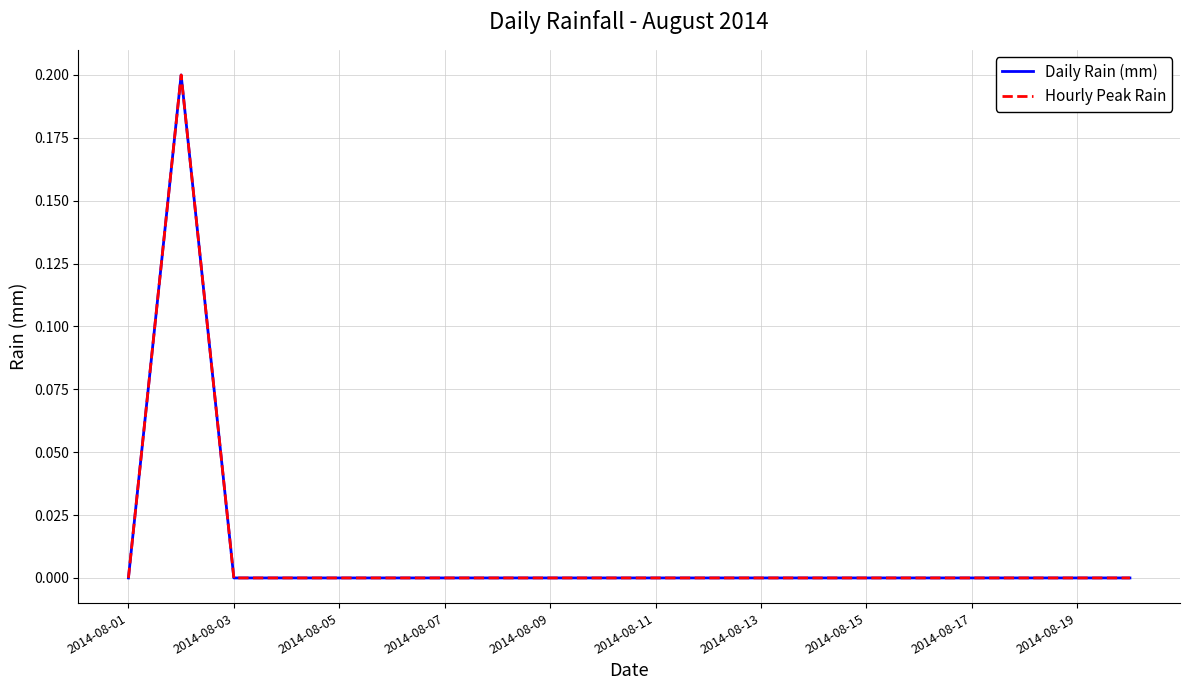

Is this an area chart (filled region under the line)?

No